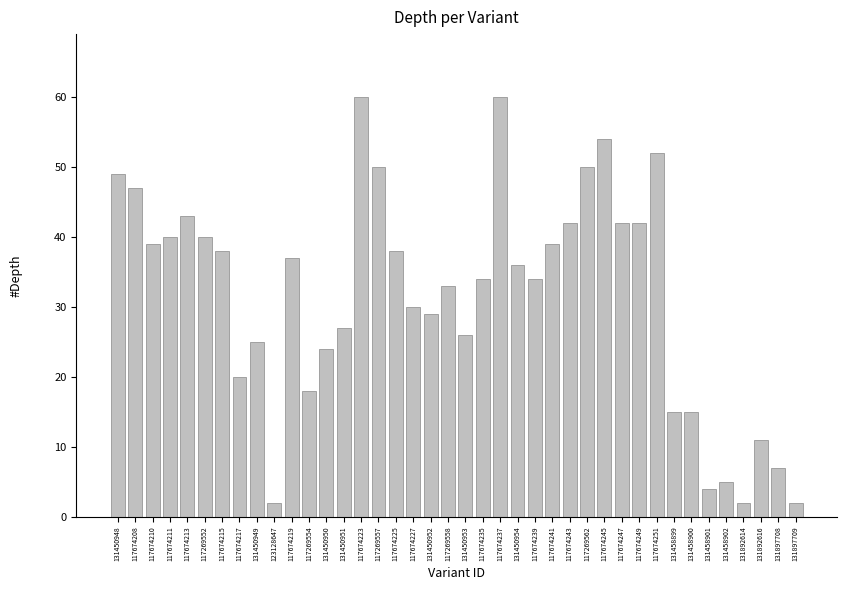

The chart shows a value of 34 at 117674239. True or false?

True